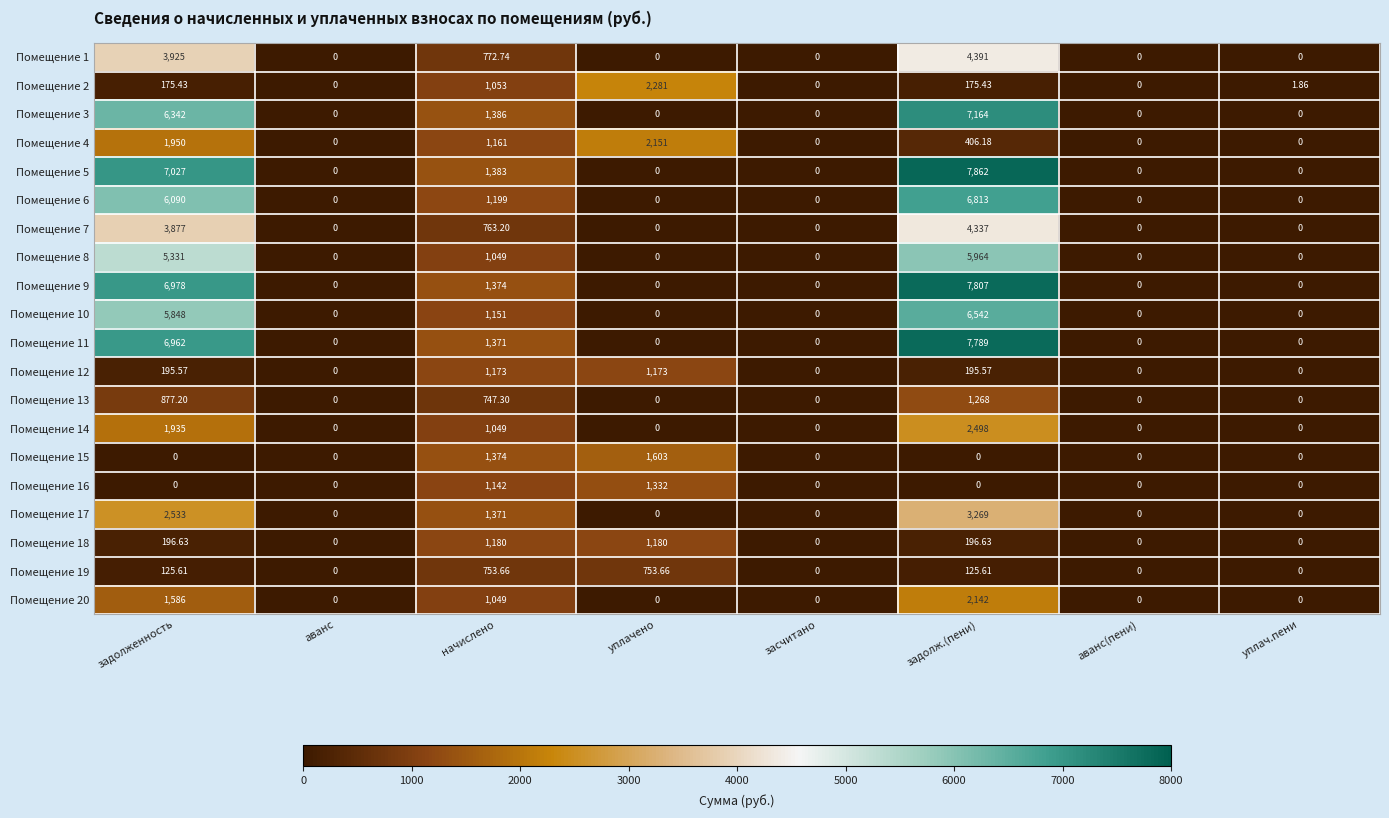

Which series has the largest range (max minus min)?

Помещение 5